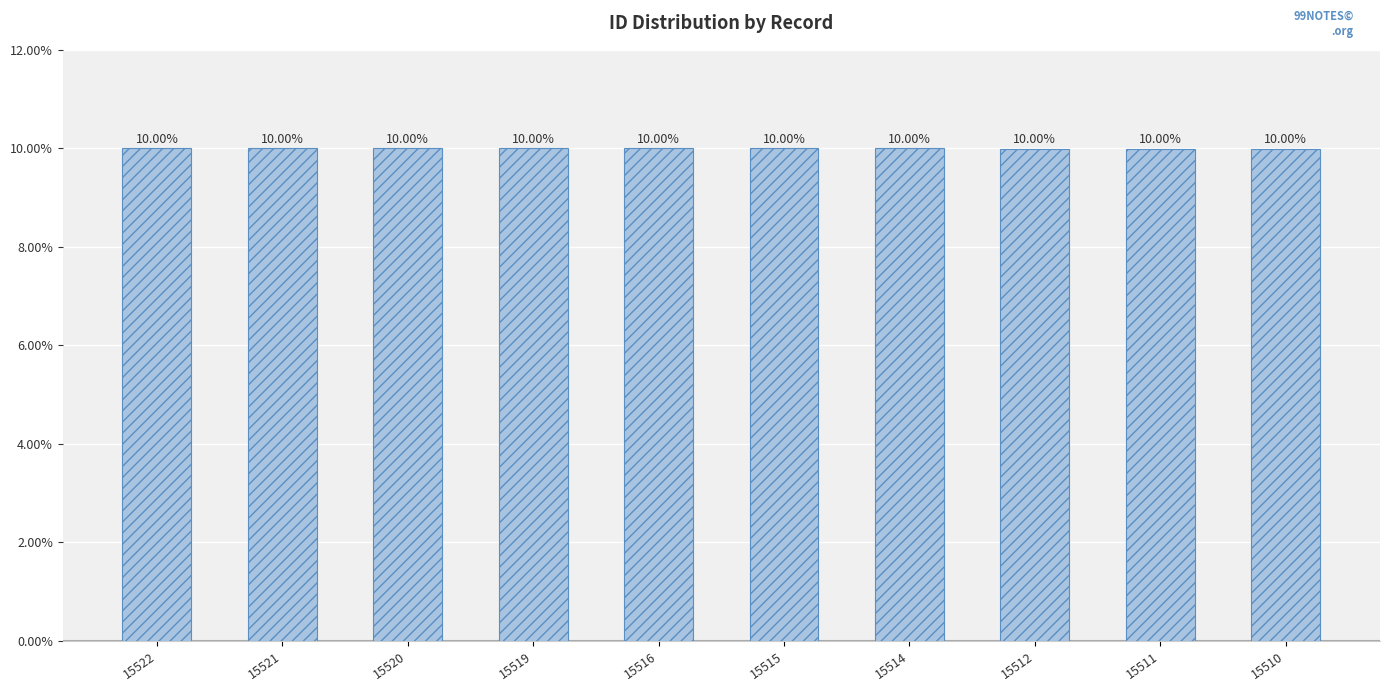

Where is the data nearest to the value 10?

15516